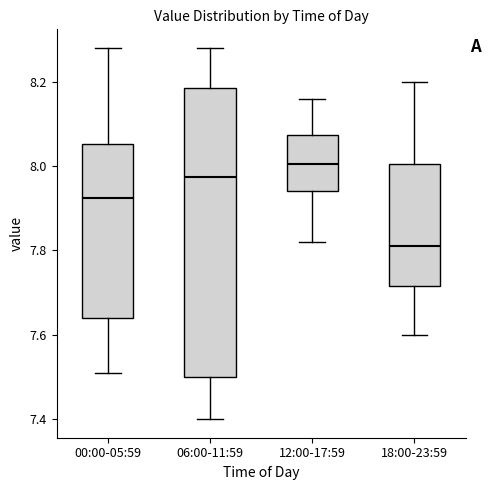

Comparing the boxes themselves (not the whiskers), which one is the tallest?

06:00-11:59